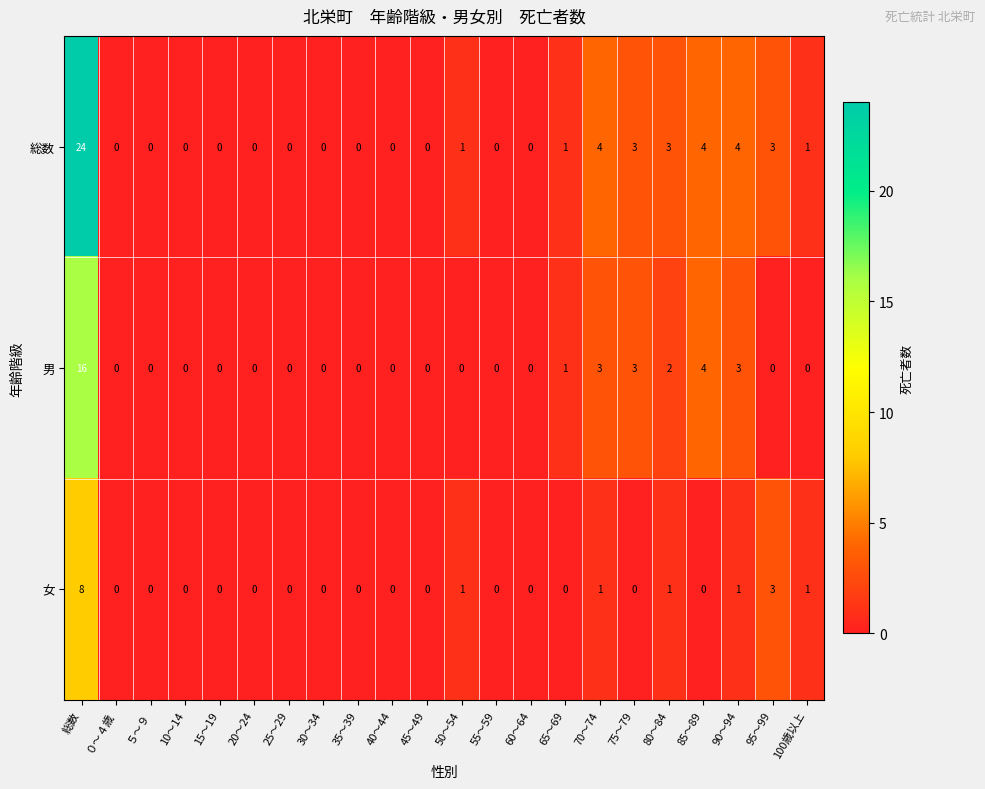

What is the greatest value displayed?

24